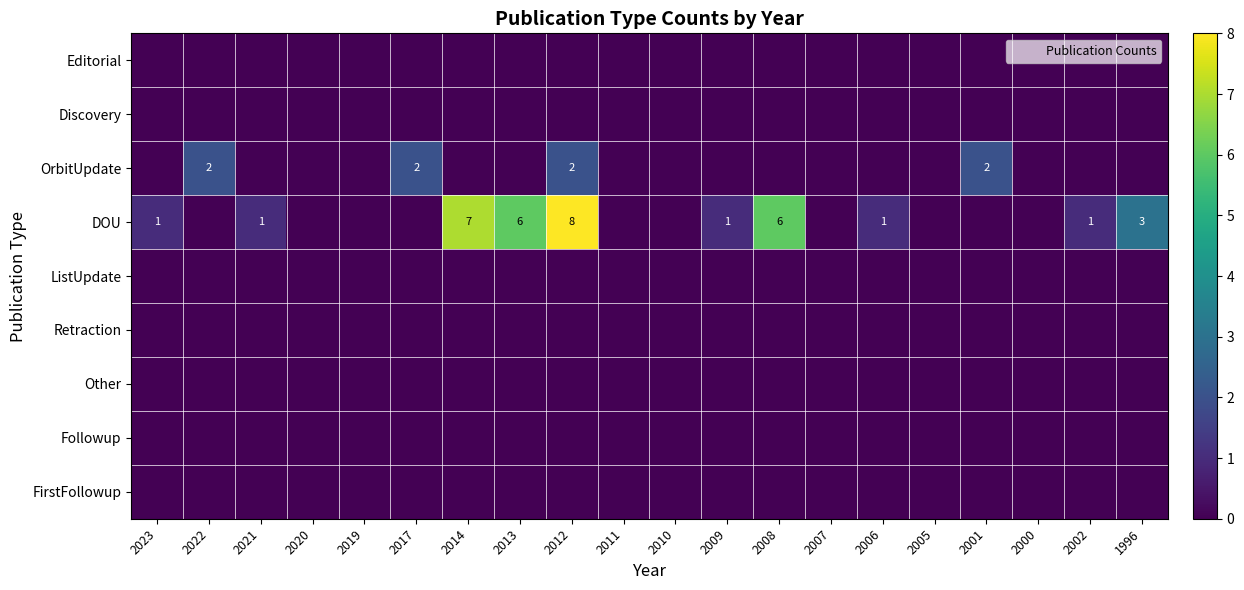

True or false: DOU has a value of 1 at 2006.

False